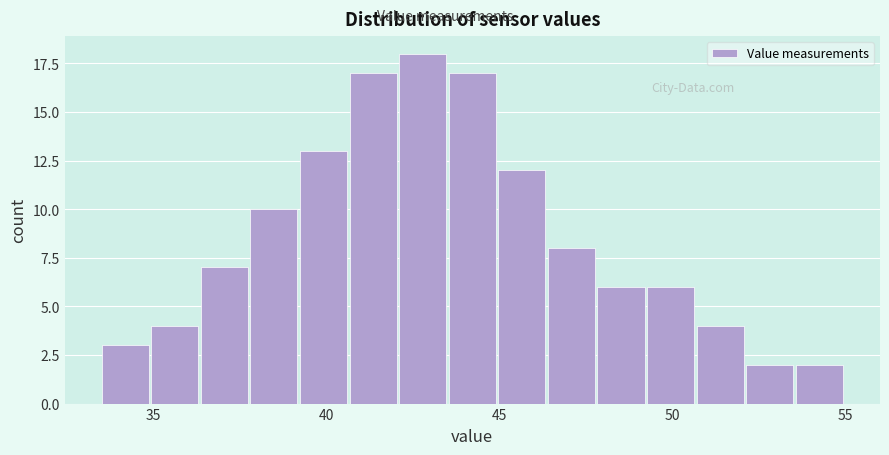

Read against the x-axis, roughly where is the centre of the tallest bar?

43.0